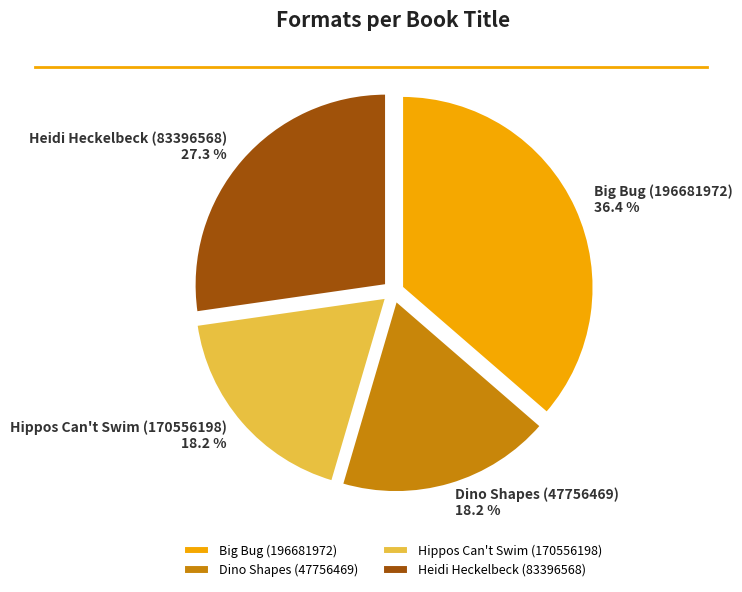

Which category has the biggest portion of the pie?

Big Bug (196681972)